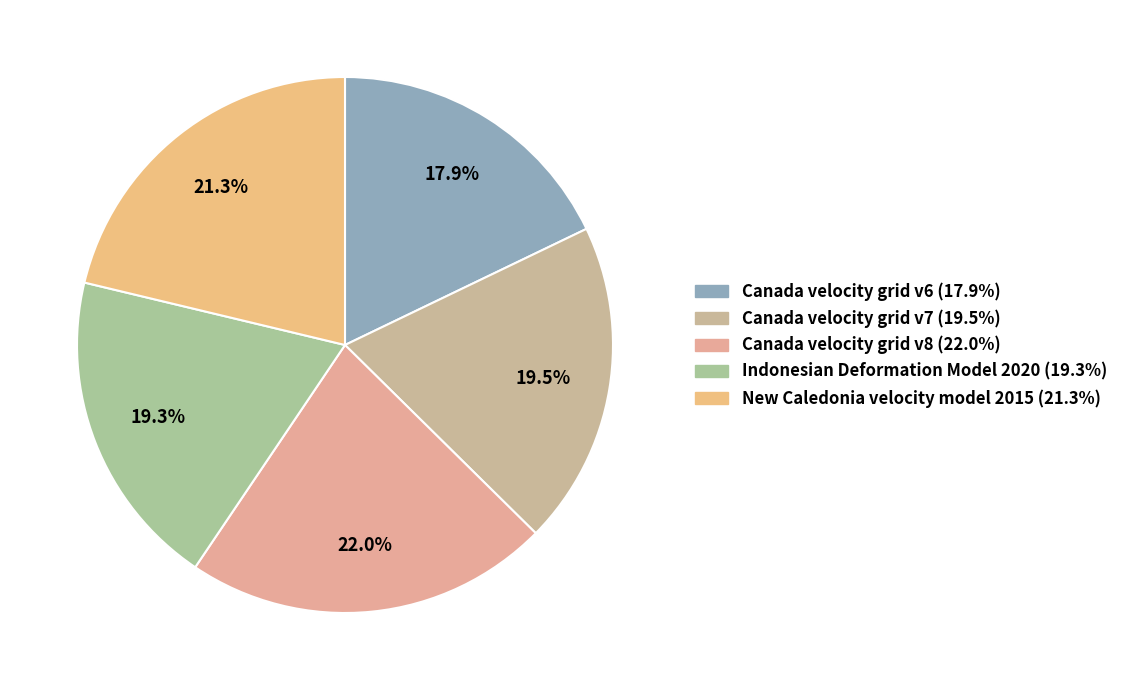

Combined, do New Caledonia velocity model 2015 and Canada velocity grid v8 account for over 50%?

No